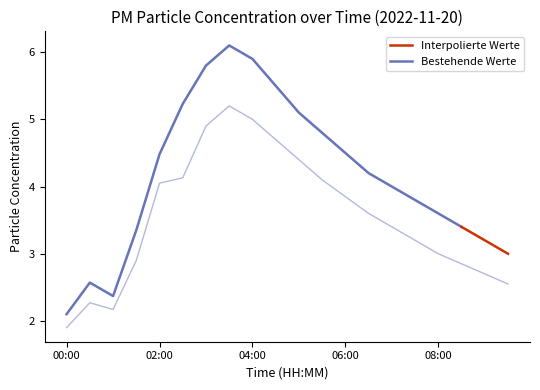

True or false: the data shows 4.1 at 02:30.

True